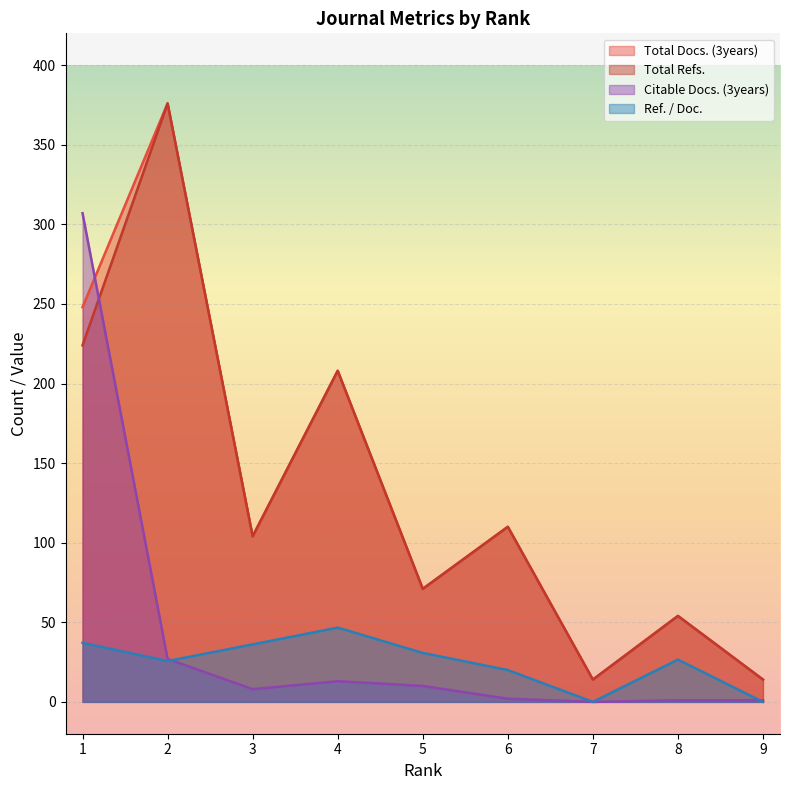

Where does the Citable Docs. (3years) series first go above 8?

1